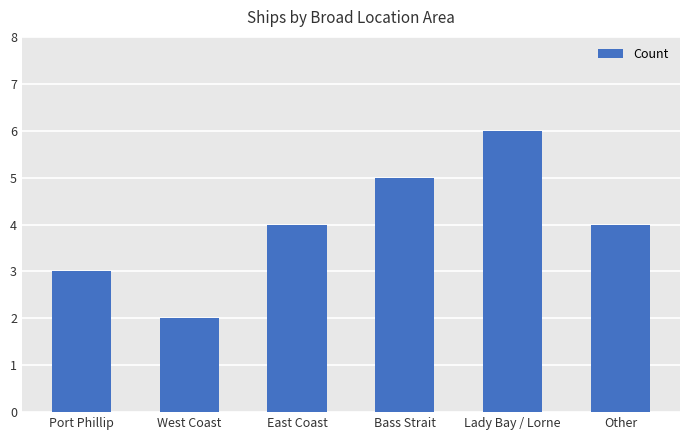

What is the difference between the second highest and minimum values?

3